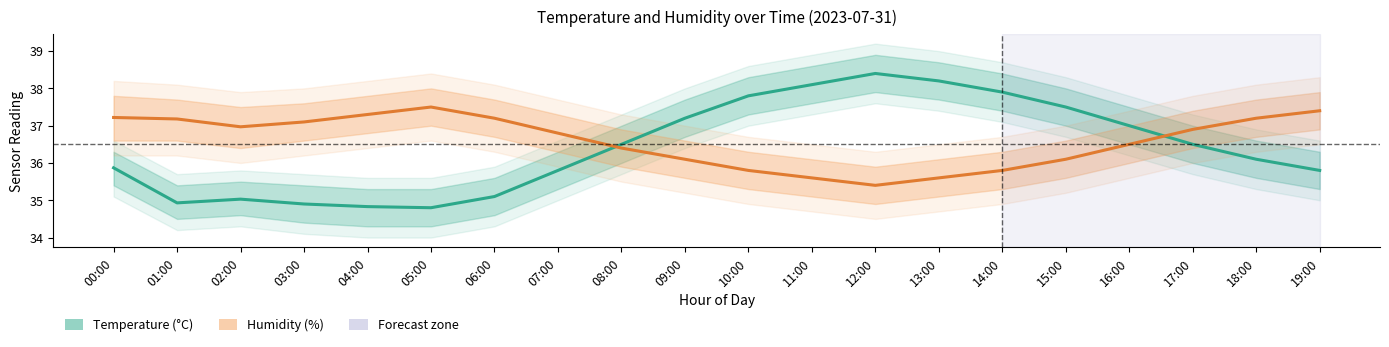

Reading left to right, what are all the values shown in this chart?

Temperature (°C): 00:00=35.9	01:00=34.9	02:00=35.0	03:00=34.9	04:00=34.8	05:00=34.8	06:00=35.1	07:00=35.8	08:00=36.5	09:00=37.2	10:00=37.8	11:00=38.1	12:00=38.4	13:00=38.2	14:00=37.9	15:00=37.5	16:00=37.0	17:00=36.5	18:00=36.1	19:00=35.8
Humidity (%): 00:00=37.2	01:00=37.2	02:00=37.0	03:00=37.1	04:00=37.3	05:00=37.5	06:00=37.2	07:00=36.8	08:00=36.4	09:00=36.1	10:00=35.8	11:00=35.6	12:00=35.4	13:00=35.6	14:00=35.8	15:00=36.1	16:00=36.5	17:00=36.9	18:00=37.2	19:00=37.4